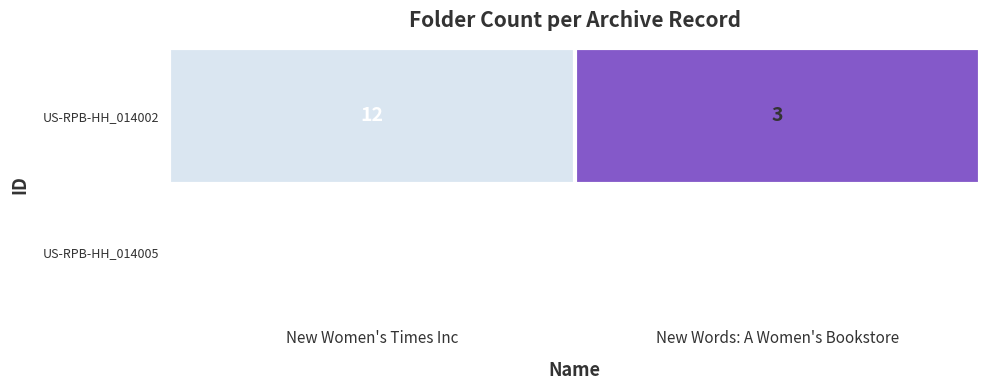

Reading left to right, transcribe all the data shown in this chart.

New Women's Times Inc=12	New Words: A Women's Bookstore=3